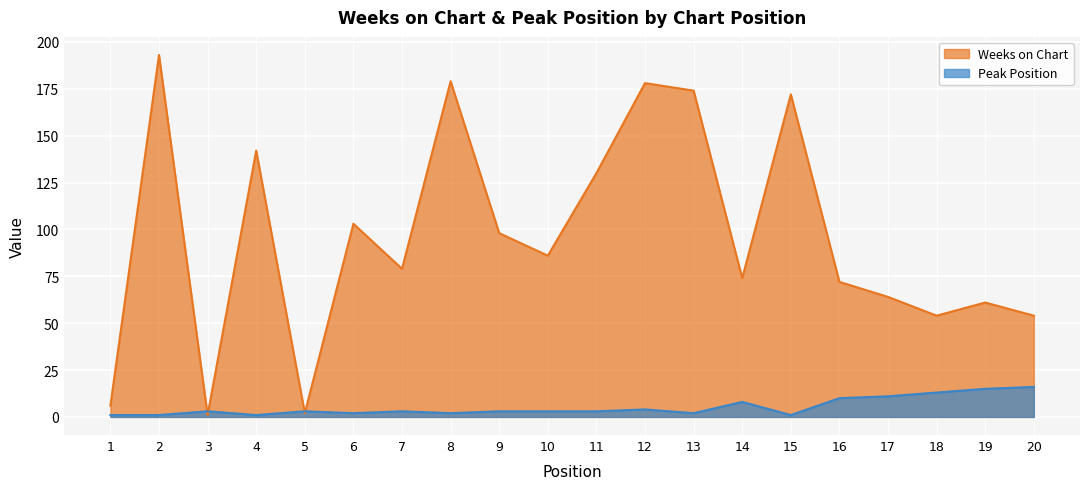

Reading right to left, extract all data points from this chart.

Weeks on Chart: 20=54	19=61	18=54	17=64	16=72	15=172	14=74	13=174	12=178	11=130	10=86	9=98	8=179	7=79	6=103	5=2	4=142	3=1	2=193	1=6
Peak Position: 20=16	19=15	18=13	17=11	16=10	15=1	14=8	13=2	12=4	11=3	10=3	9=3	8=2	7=3	6=2	5=3	4=1	3=3	2=1	1=1